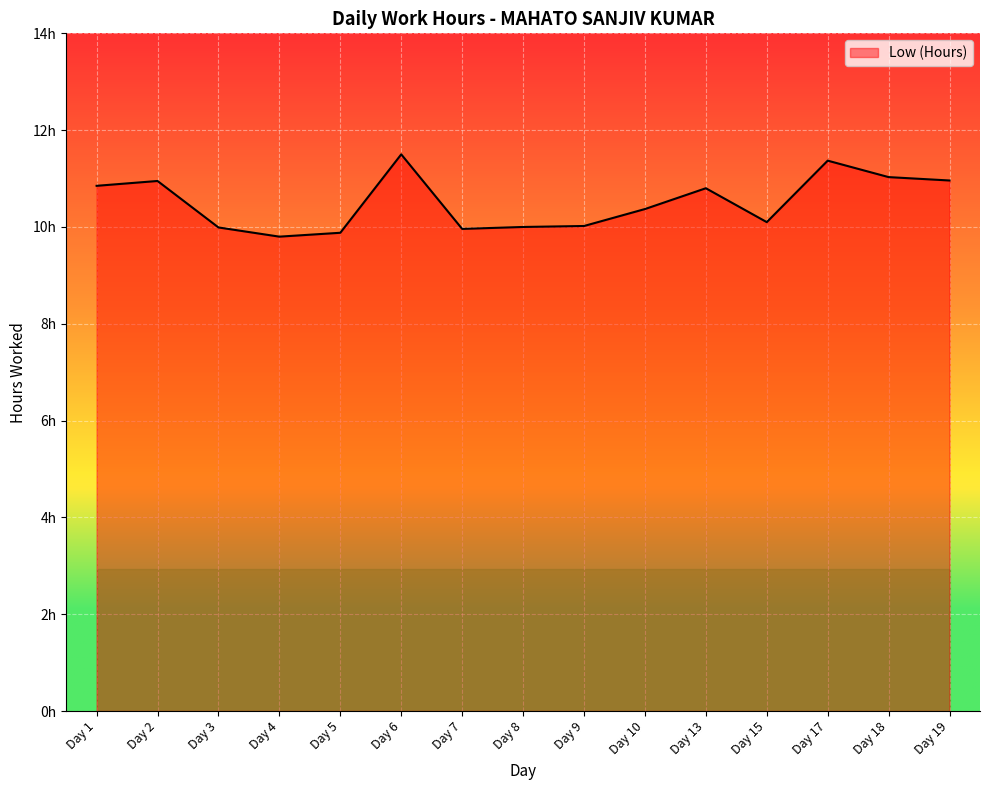

What is the difference between the values at Day 9 and Day 7?

0.1